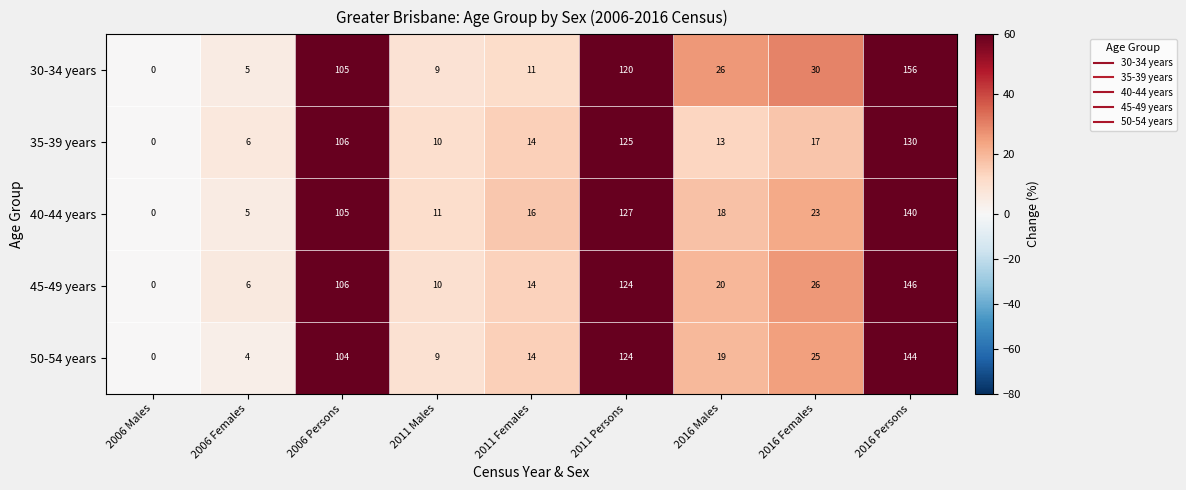

What is the greatest value displayed?

156